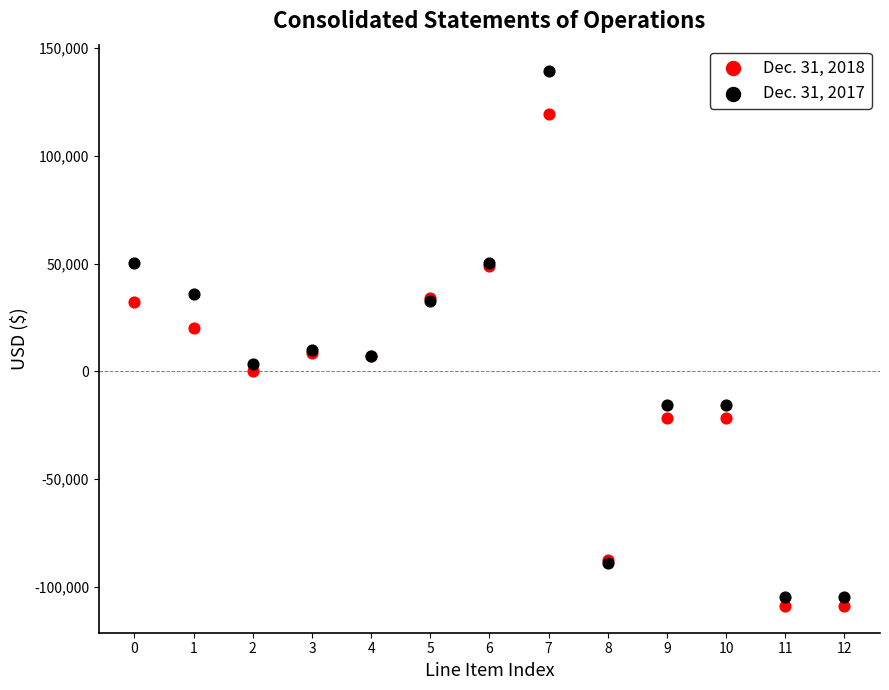

Which series contains the lowest Y value?

Dec. 31, 2018